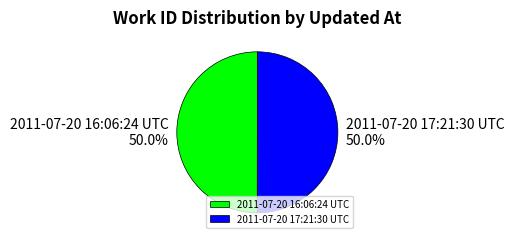

Combined, what portion of the pie is 2011-07-20 17:21:30 UTC and 2011-07-20 16:06:24 UTC?

100.0%